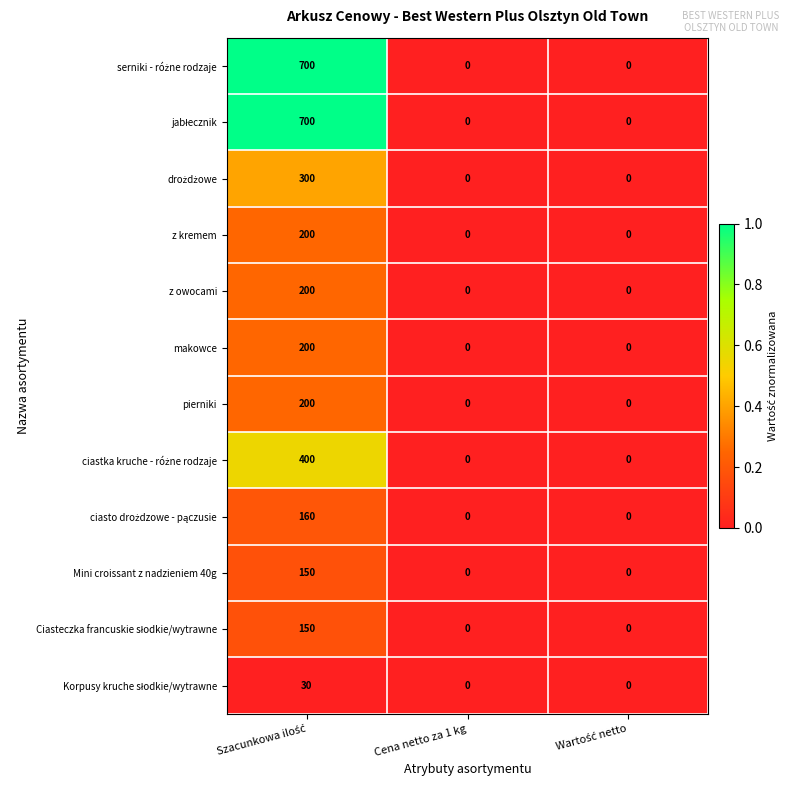

How many pierniki values are between 0 and 200?

3